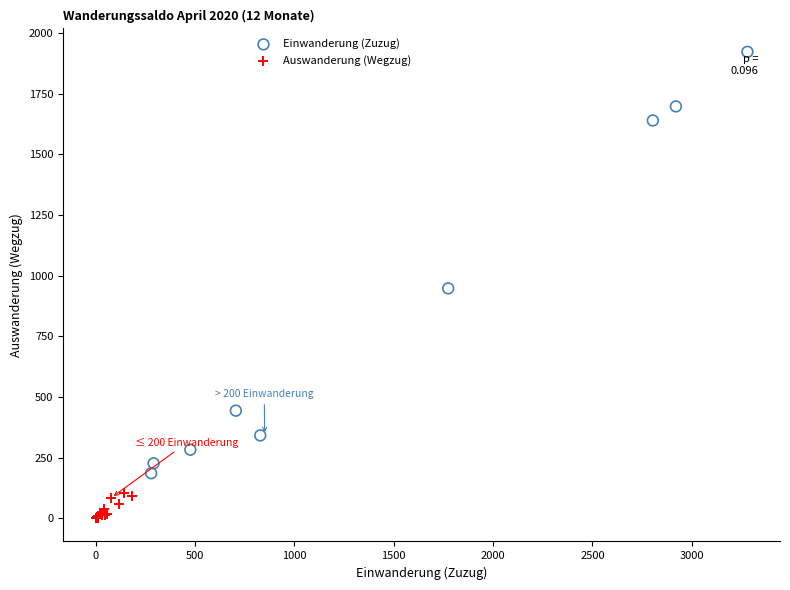

Which series has the widest spread of Y values?

Einwanderung (Zuzug)